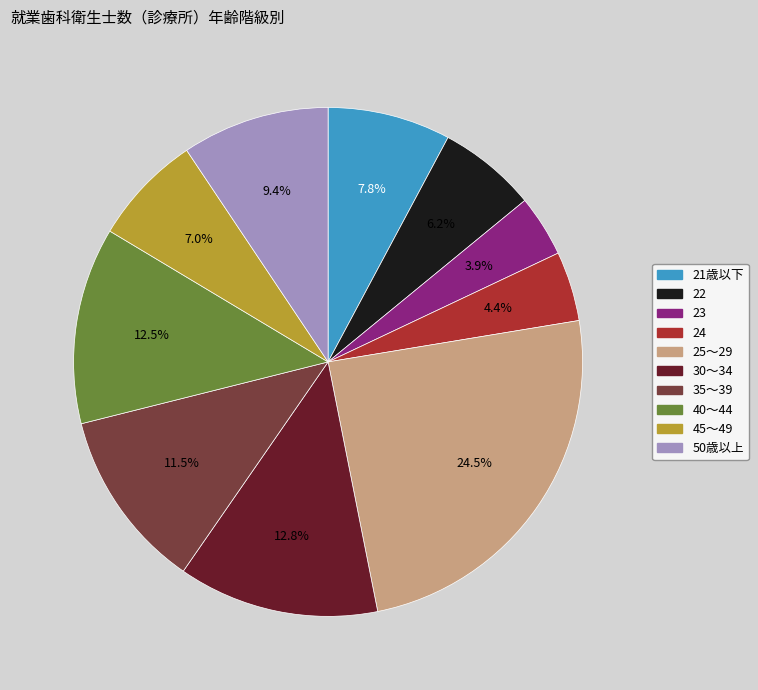

How much of the chart is everything except 50歳以上?

90.6%